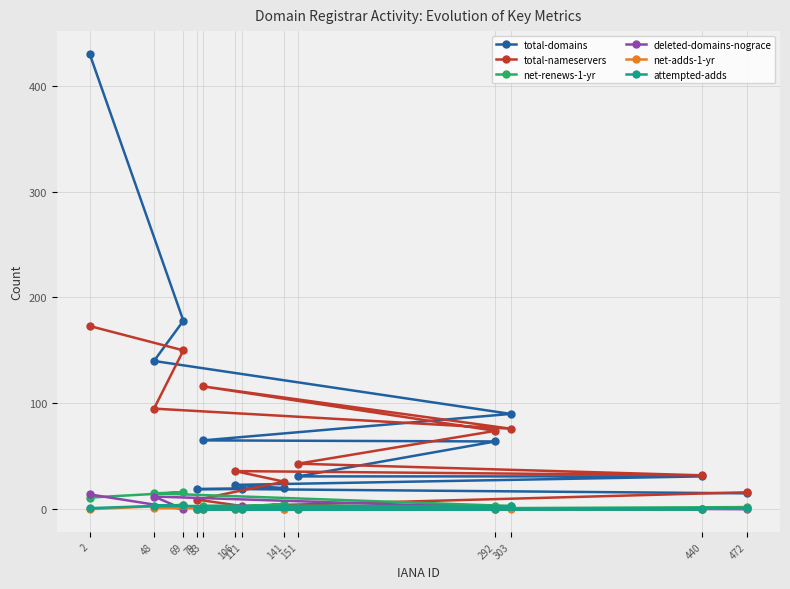

Reading left to right, extract all data points from this chart.

total-domains: 430	178	140	90	65	64	31	31	23	20	19	19	15
total-nameservers: 173	150	95	76	116	74	43	32	36	26	9	3	16
net-renews-1-yr: 11	16	15	3	3	3	1	0	1	5	0	0	2
deleted-domains-nograce: 14	0	12	1	0	0	0	0	1	0	0	2	0
net-adds-1-yr: 0	4	1	0	0	0	0	0	0	0	0	0	1
attempted-adds: 1	4	3	3	0	0	0	0	0	2	0	0	1